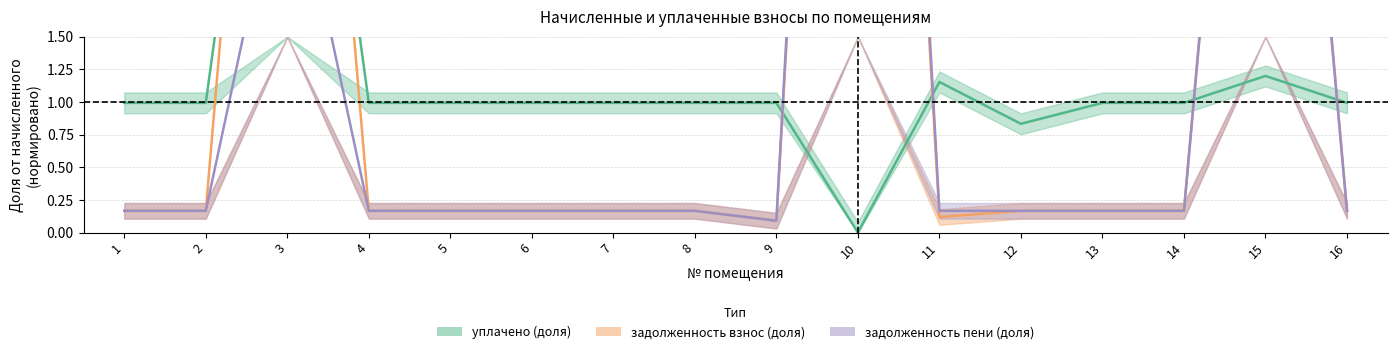

What is the maximum value for задолженность (пени)?

11.5